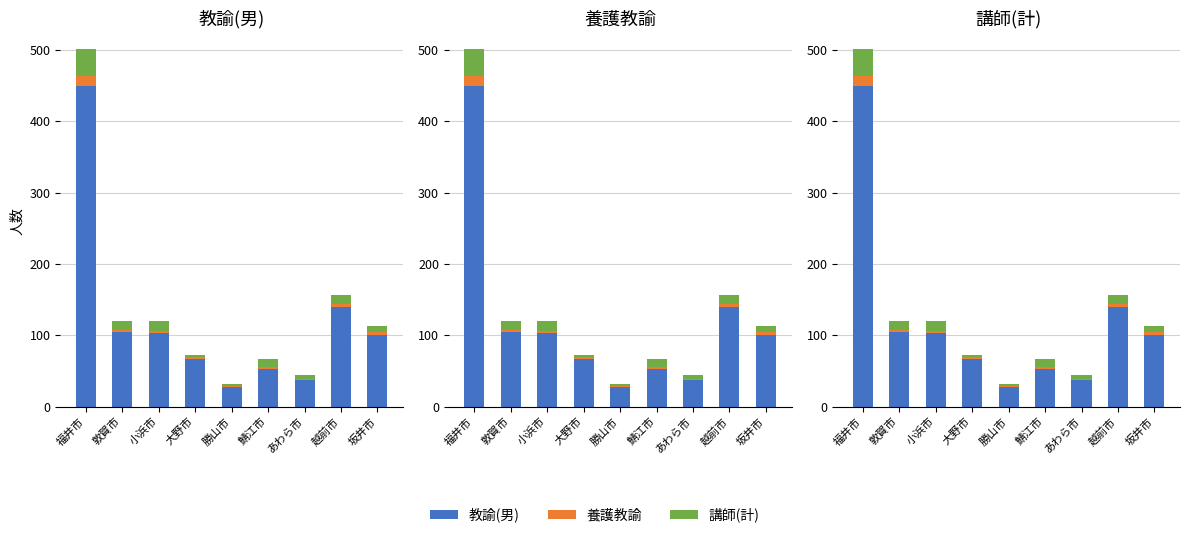

At how many categories does at least one series exceed 304?

1